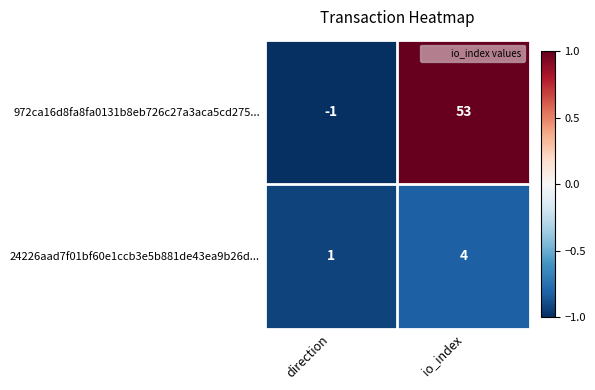

Reading right to left, list all the values displayed in this chart.

972ca16d8fa8fa0131b8eb726c27a3aca5cd275...: 53	-1
24226aad7f01bf60e1ccb3e5b881de43ea9b26d...: 4	1